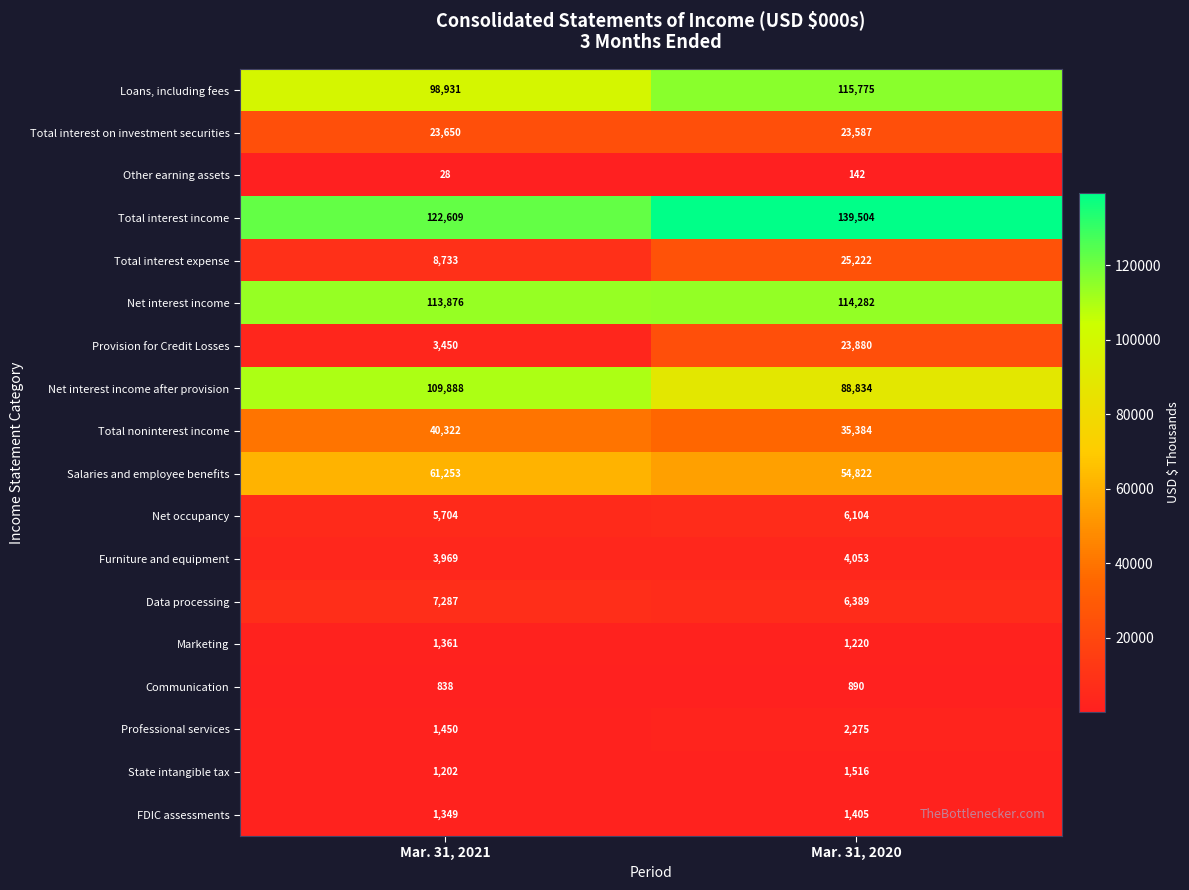

List the series in order of their peak value, highest first.

Total interest income, Loans, including fees, Net interest income, Net interest income after provision, Salaries and employee benefits, Total noninterest income, Total interest expense, Provision for Credit Losses, Total interest on investment securities, Data processing, Net occupancy, Furniture and equipment, Professional services, State intangible tax, FDIC assessments, Marketing, Communication, Other earning assets